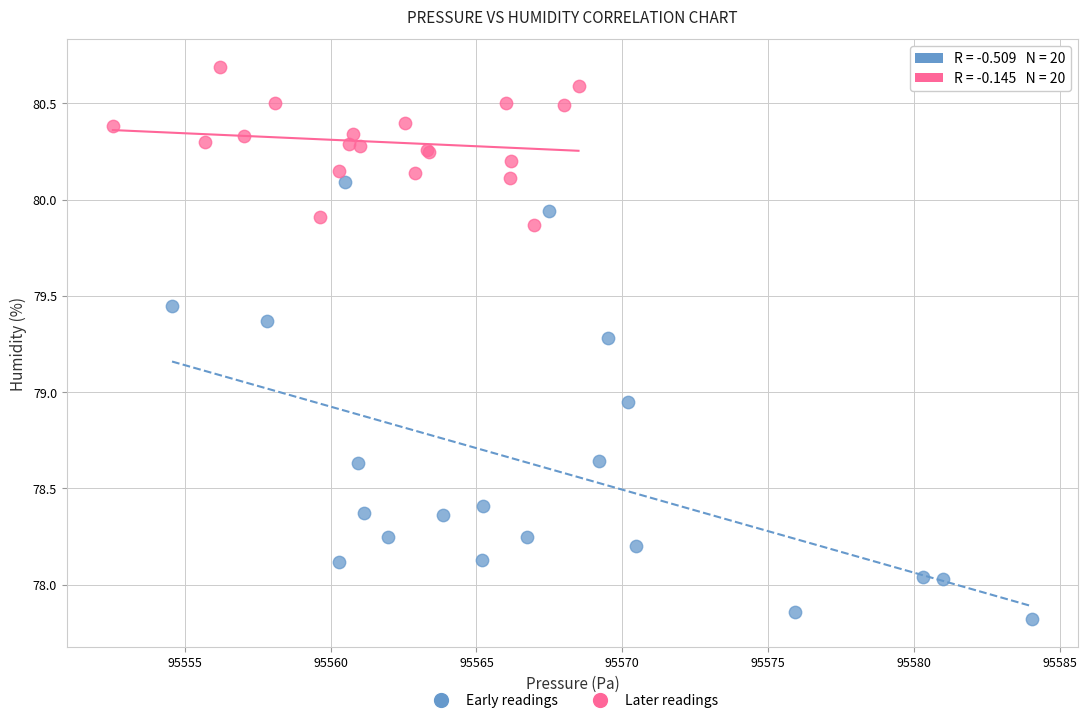

Which series has the largest Y range (max minus min)?

Early readings